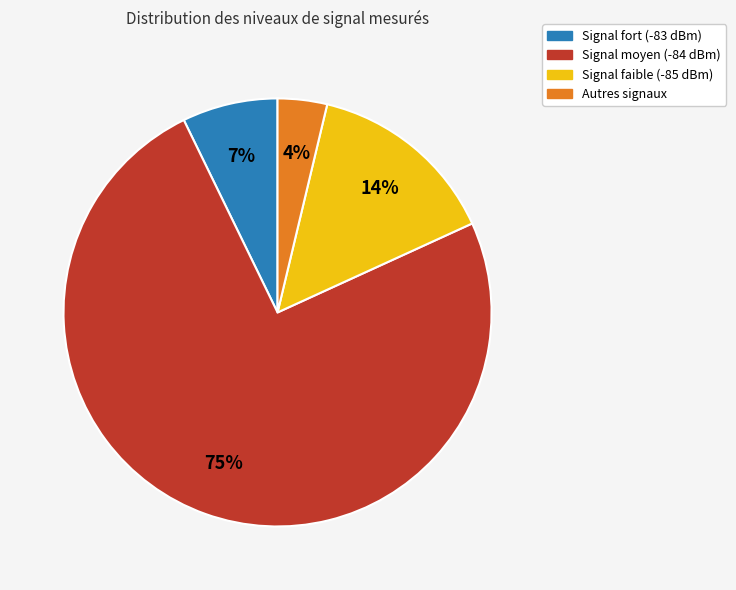

To the nearest percent, what is the average slice percentage?

25%